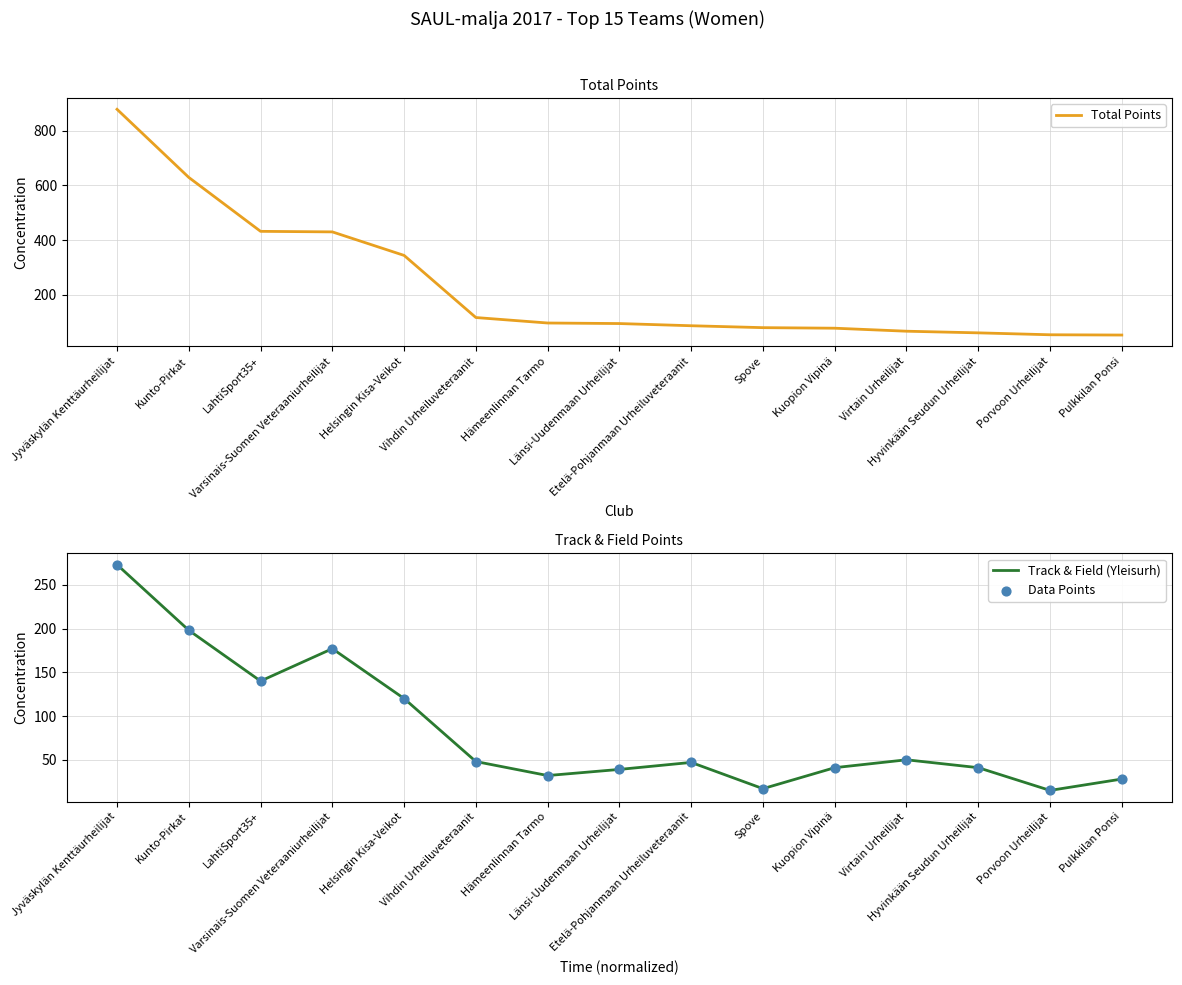

Which series reaches the maximum Y coordinate?

Total Points